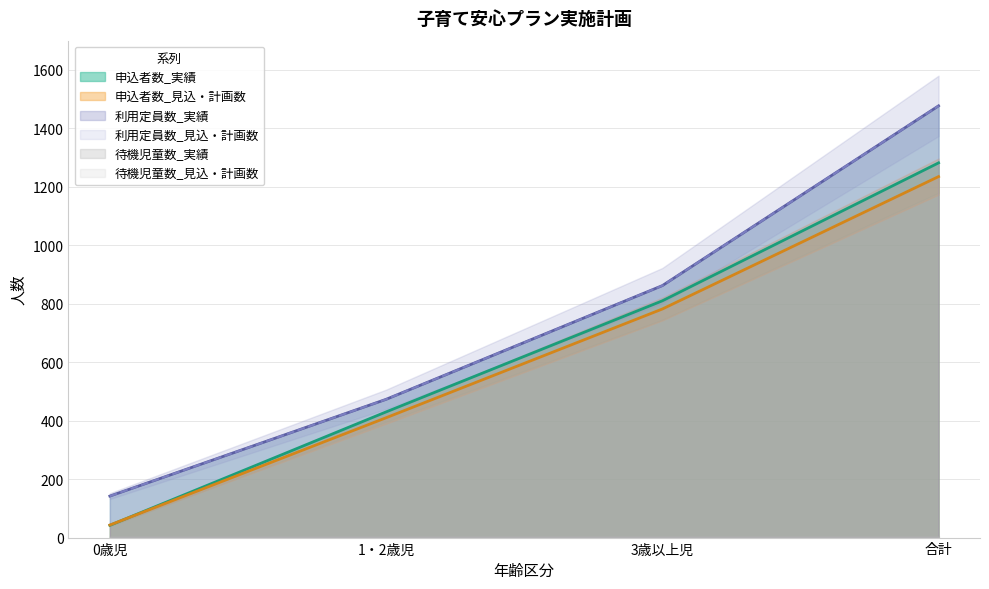

List the labels in order of 申込者数_見込・計画数 value, smallest first.

0歳児, 1・2歳児, 3歳以上児, 合計